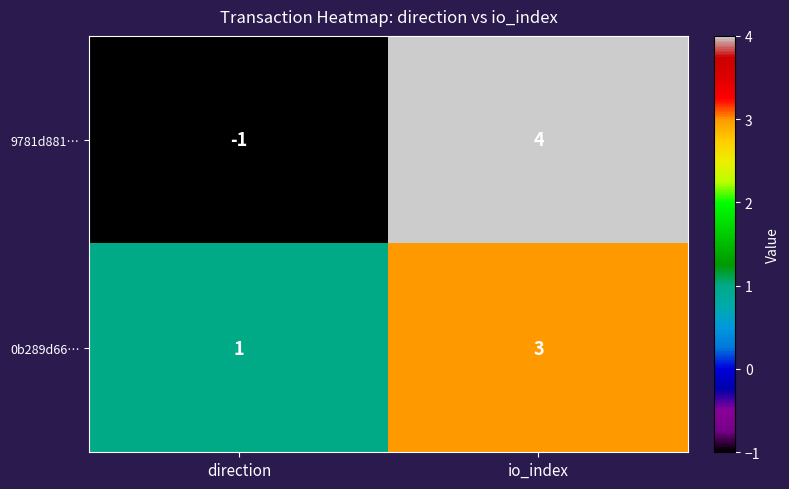

What is the smallest value displayed?

-1